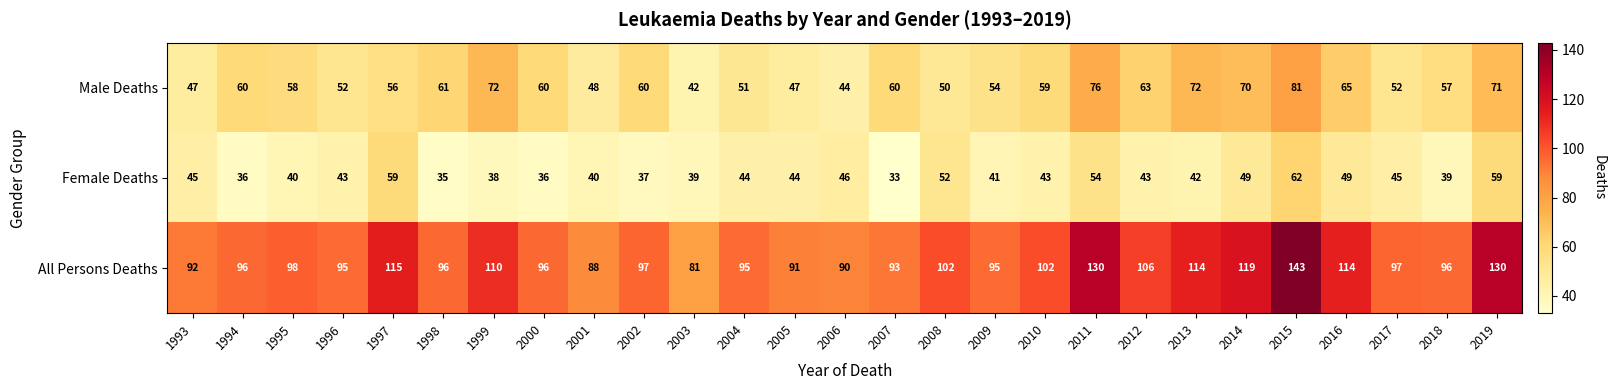

List the series in order of their overall mean, lowest first.

Female Deaths, Male Deaths, All Persons Deaths